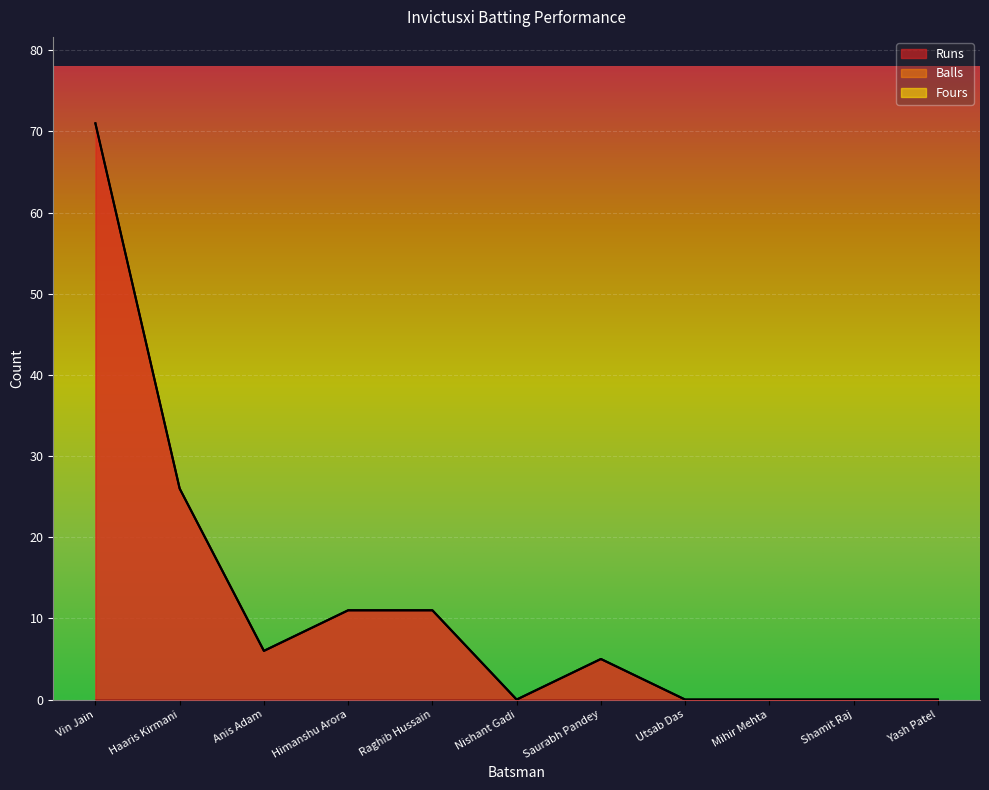

What is the label of the 11th point from the right?

Vin Jain